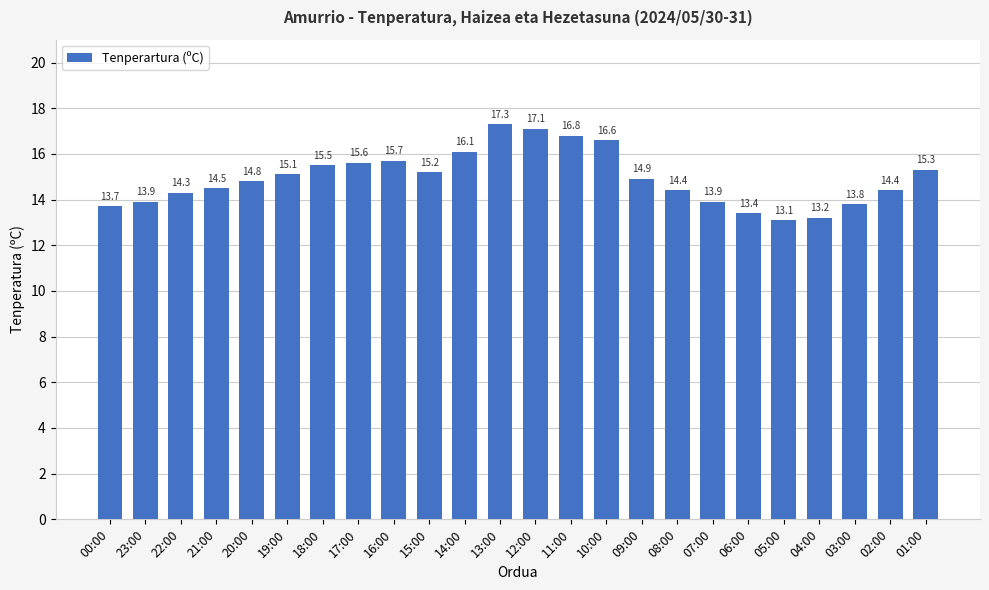

What is the minimum value shown in the chart?

13.1